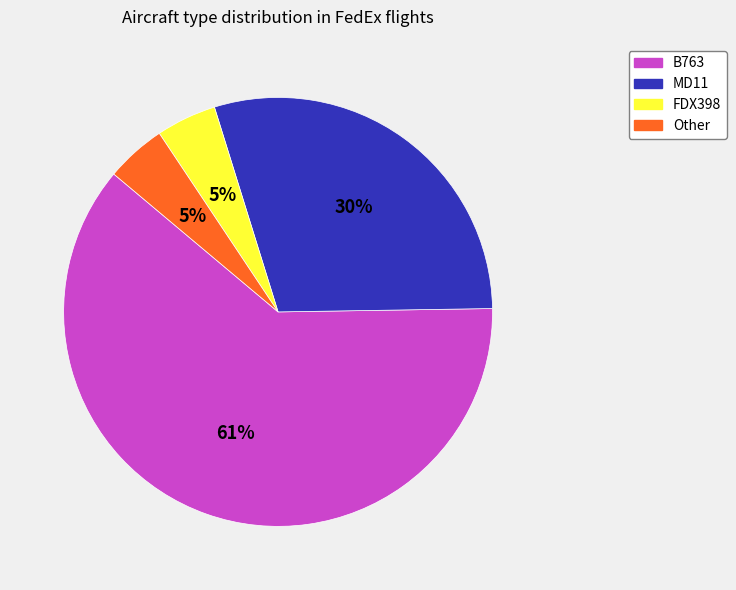

Is the sum of Other and FDX398 greater than half?

No